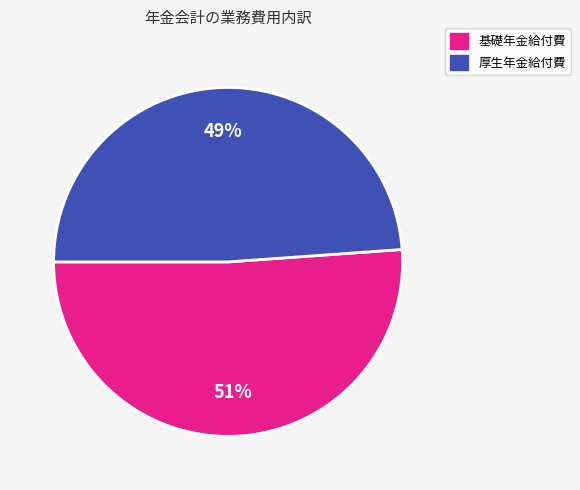

Between 厚生年金給付費 and 基礎年金給付費, which is larger?

基礎年金給付費